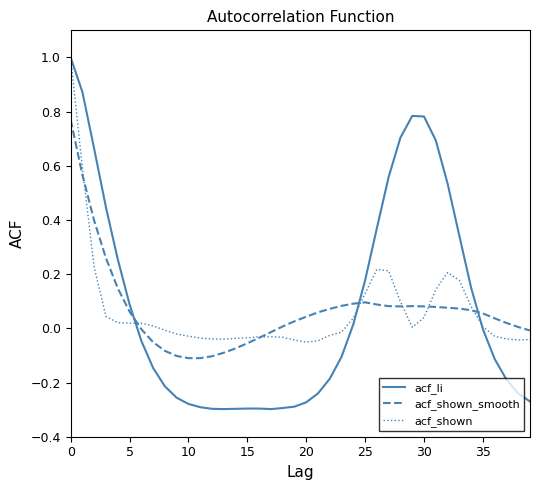

After their last crossing, which series has the higher values: acf_li or acf_shown_smooth?

acf_shown_smooth